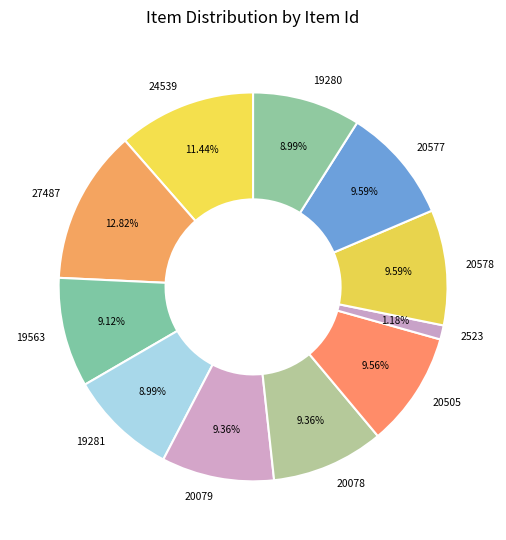

Is it true that 2523 is 1% of the pie?

True